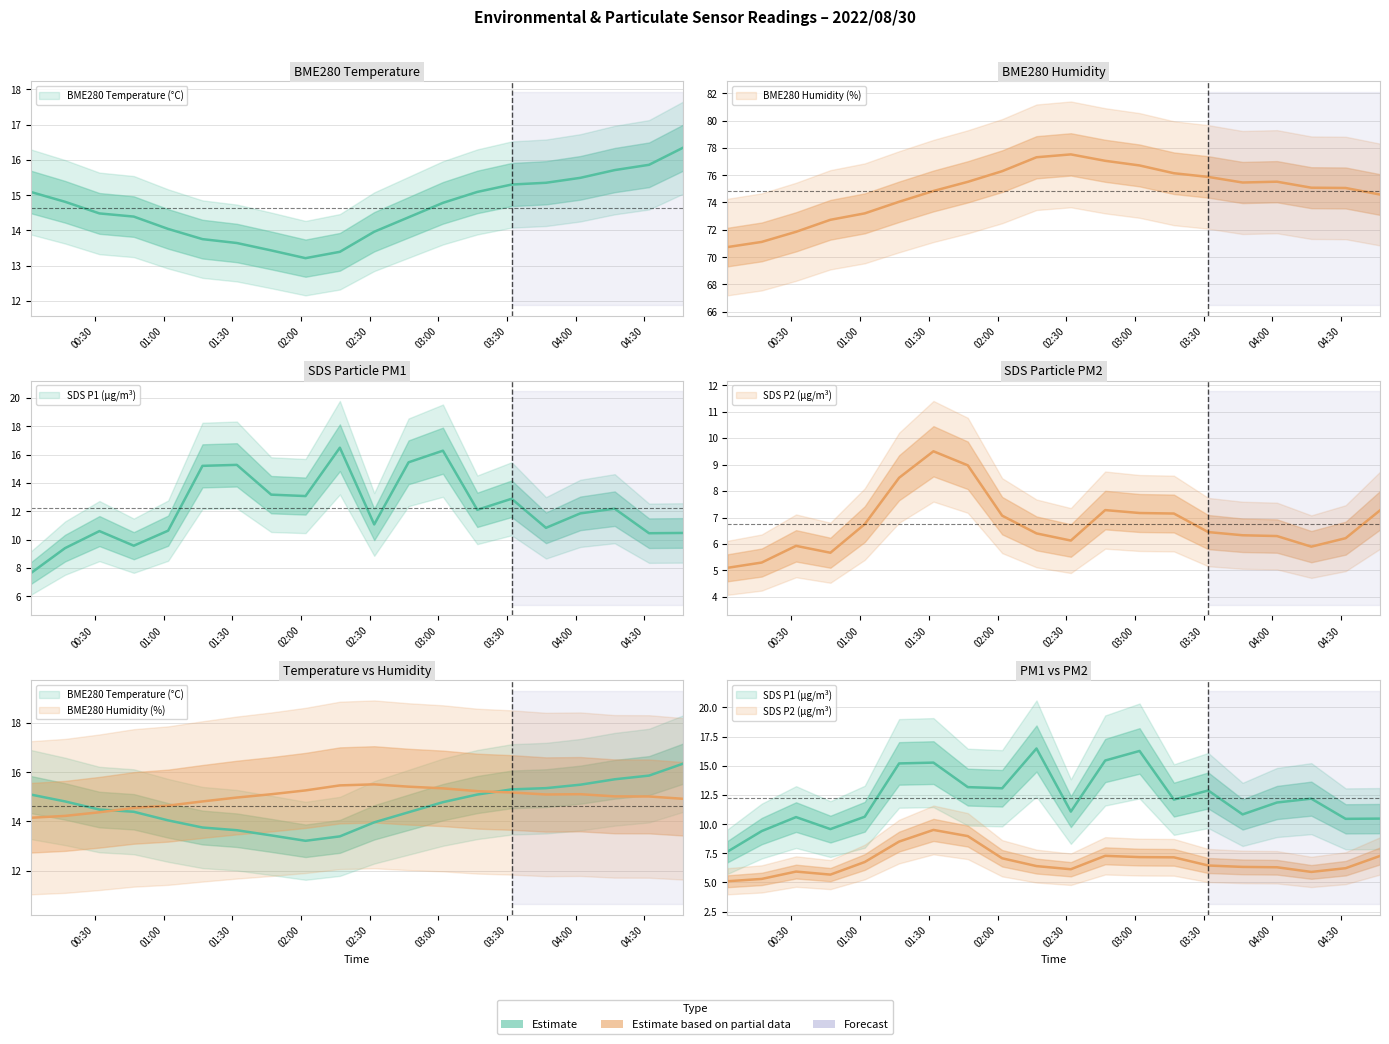

What is the greatest value displayed?

77.5